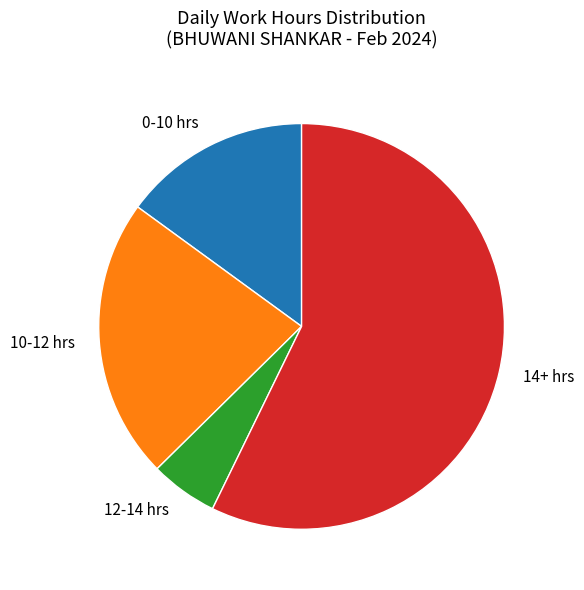

Combined, do 14+ hrs and 12-14 hrs account for over 50%?

Yes